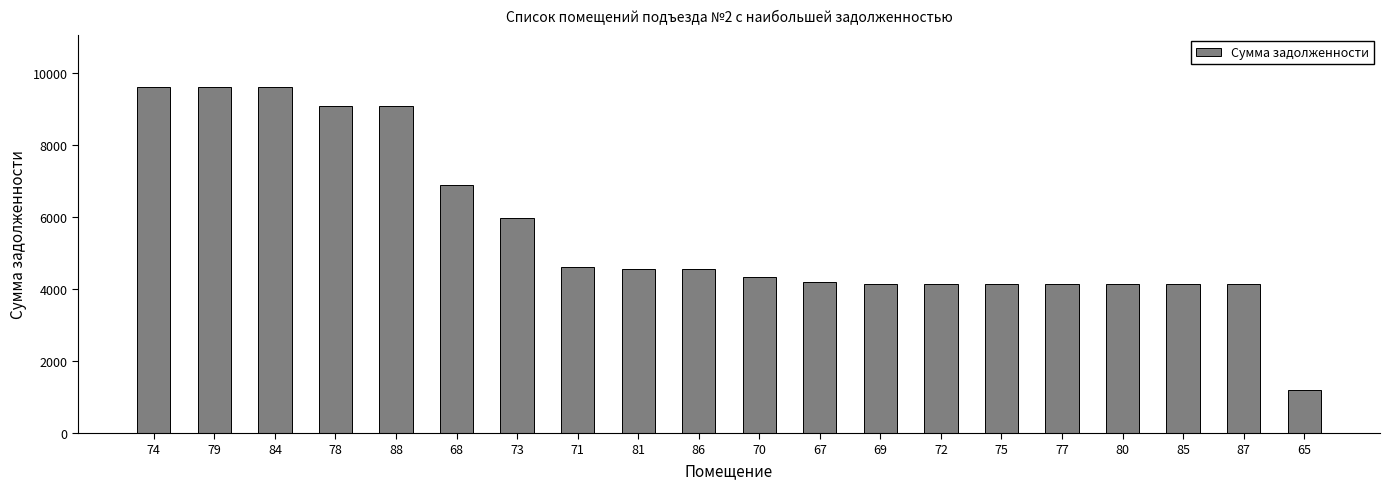

What position from the left is 70?

11